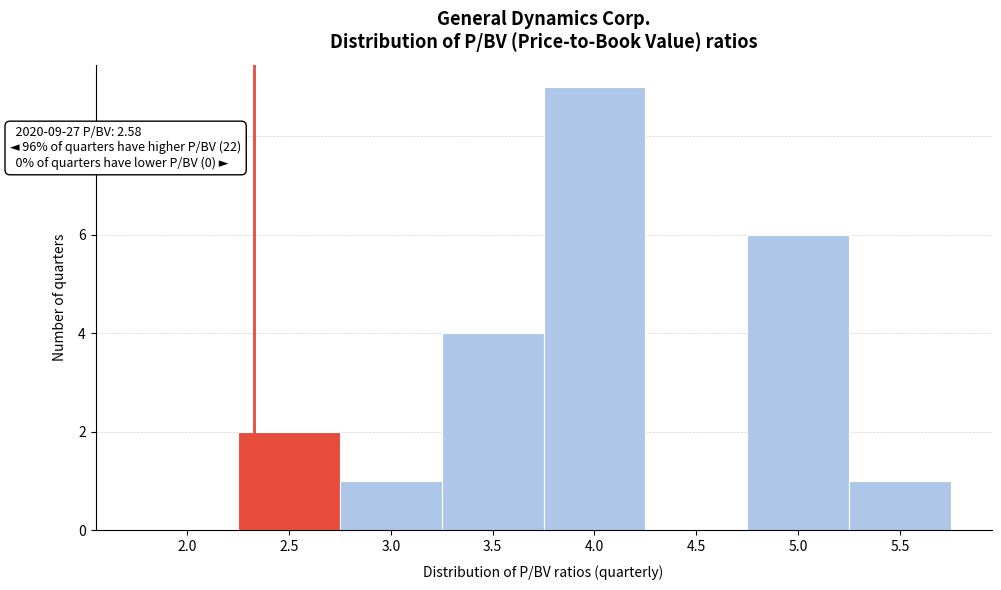

Reading right to left, extract all data points from this chart.

5.5=1	5.0=6	4.5=0	4.0=9	3.5=4	3.0=1	2.5=2	2.0=0